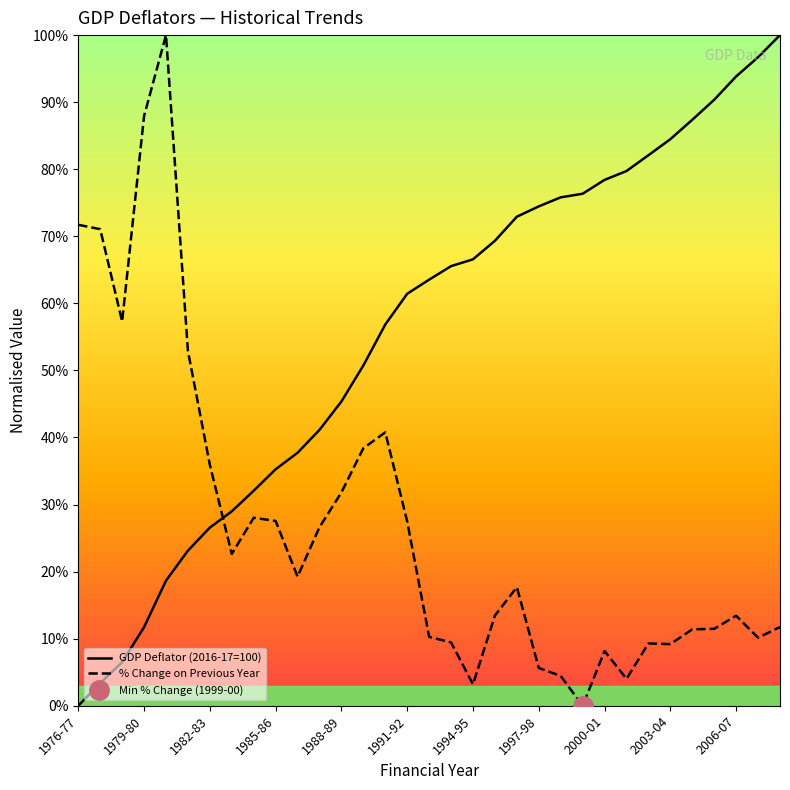

At how many categories does at least one series exceed 47?

26